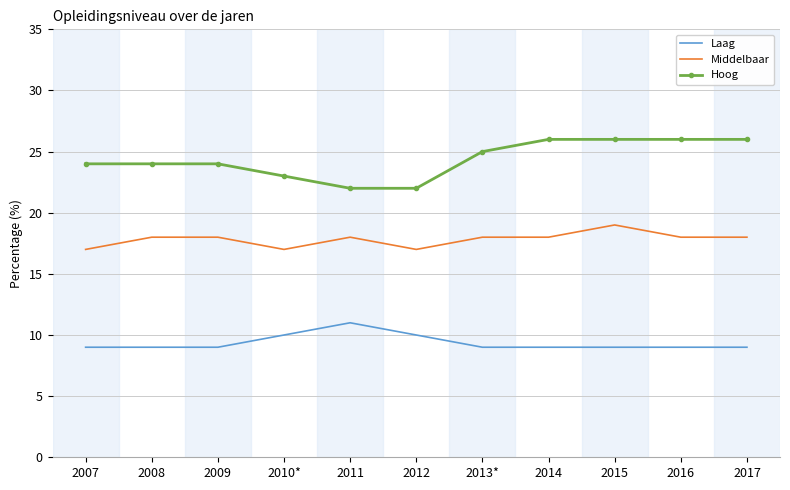

At which category is the sum across all series the highest?

2015